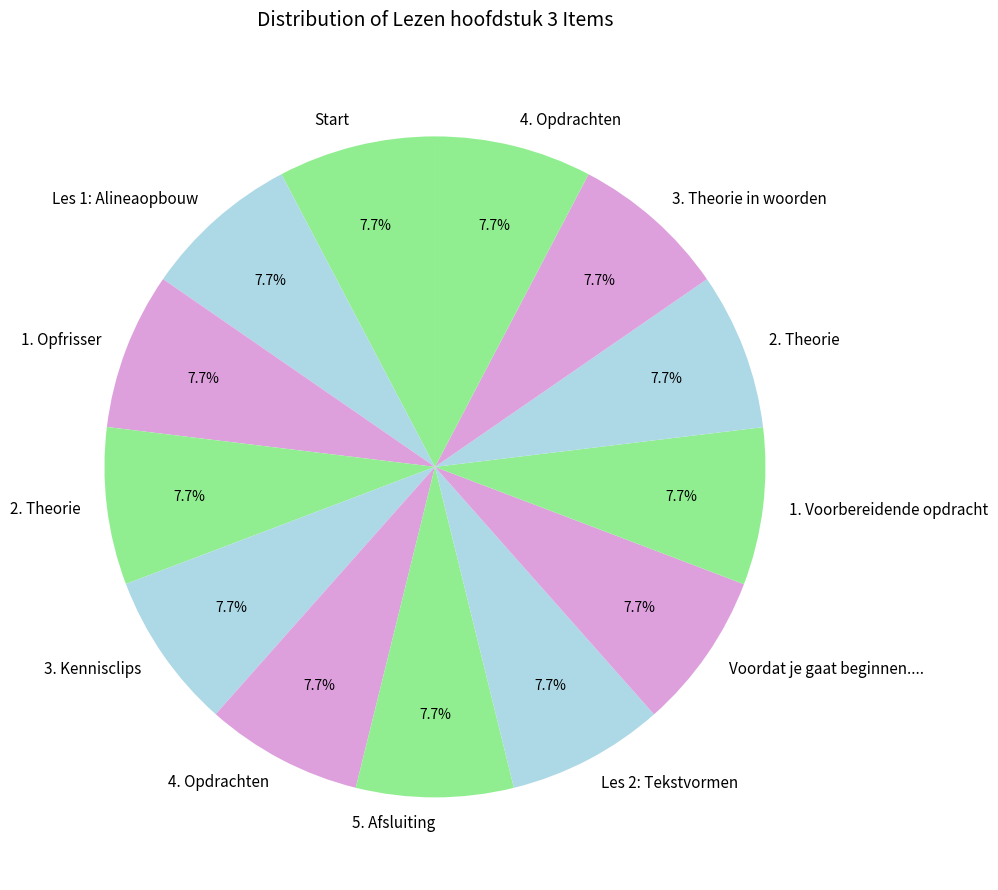

To the nearest percent, what is the average slice percentage?

8%